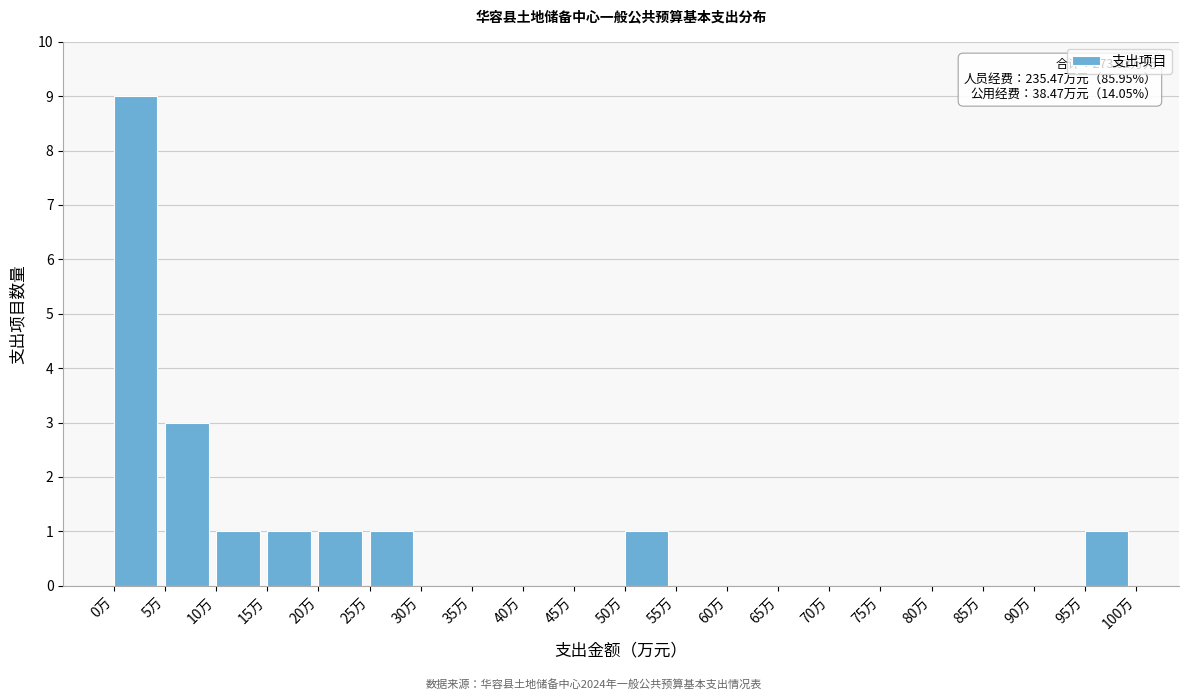

Over which range of the x-axis is the bar tallest?

0 to 5